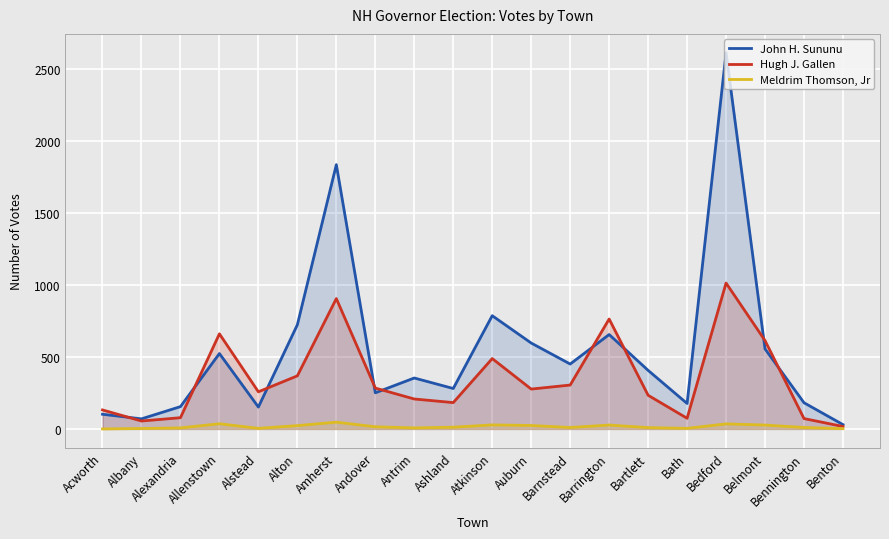

Rank the series at Acworth from lowest to highest value.

Meldrim Thomson, Jr, John H. Sununu, Hugh J. Gallen